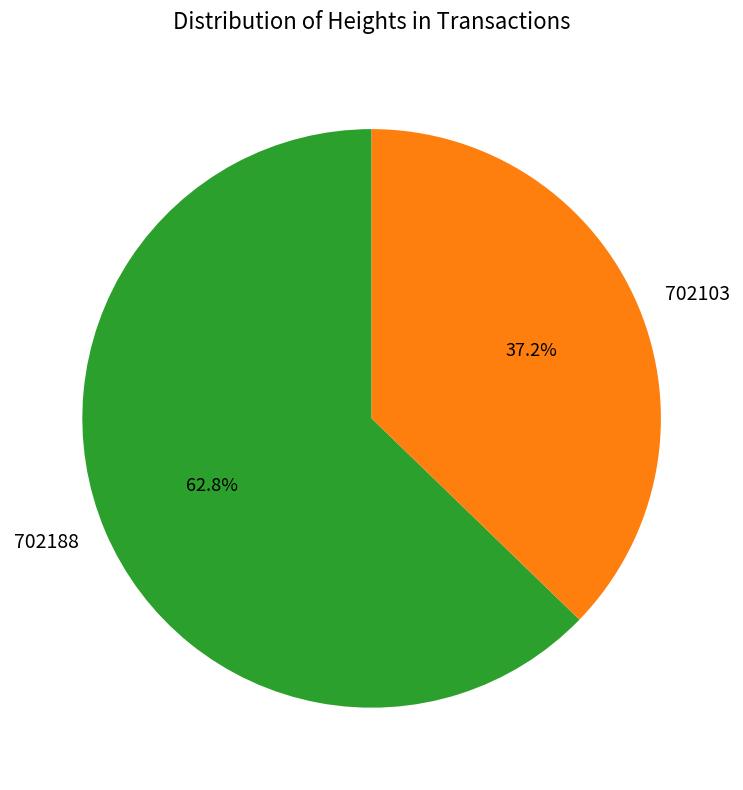

Rank the categories by value from highest to lowest.

702188, 702103